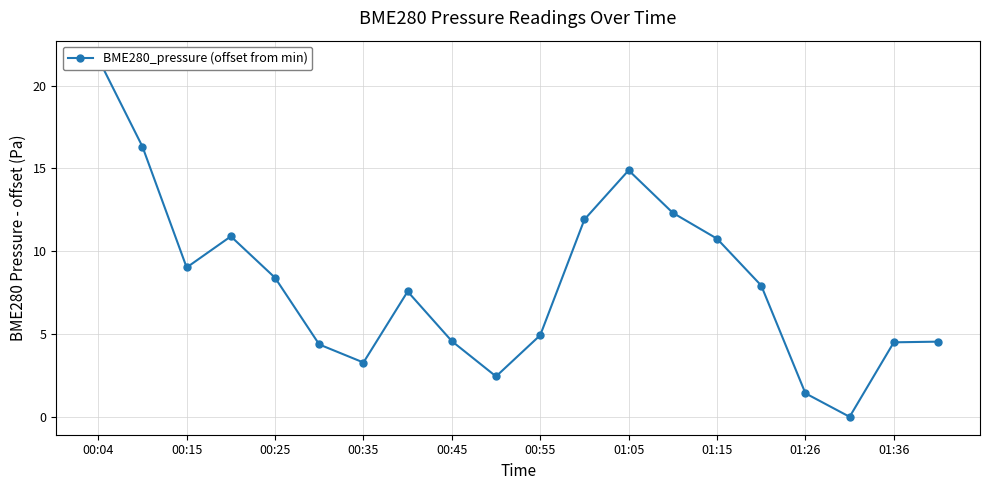

Reading left to right, transcribe all the data shown in this chart.

21.6	16.3	9.0	10.9	8.4	4.4	3.3	7.6	4.6	2.4	4.9	11.9	14.9	12.3	10.8	7.9	1.4	0.0	4.5	4.5